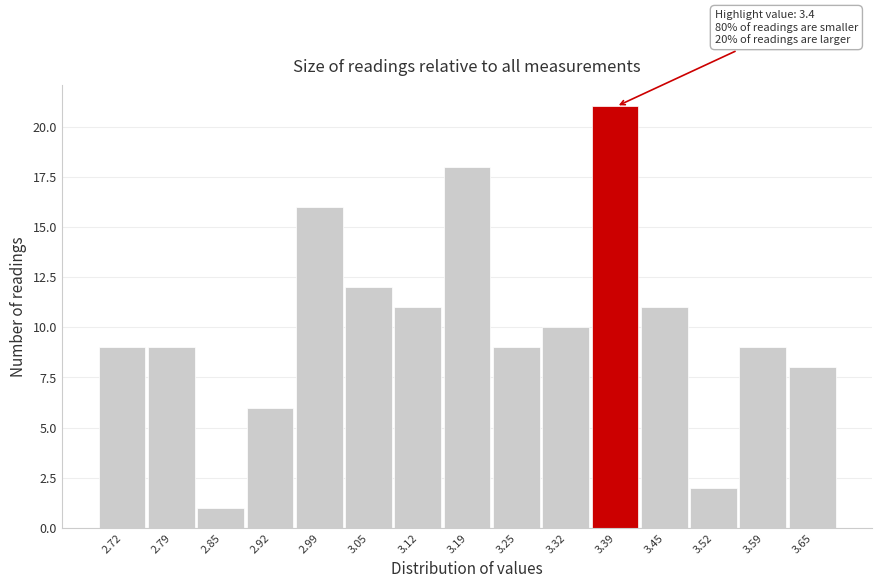

Reading right to left, list all the values displayed in this chart.

8	9	2	11	21	10	9	18	11	12	16	6	1	9	9